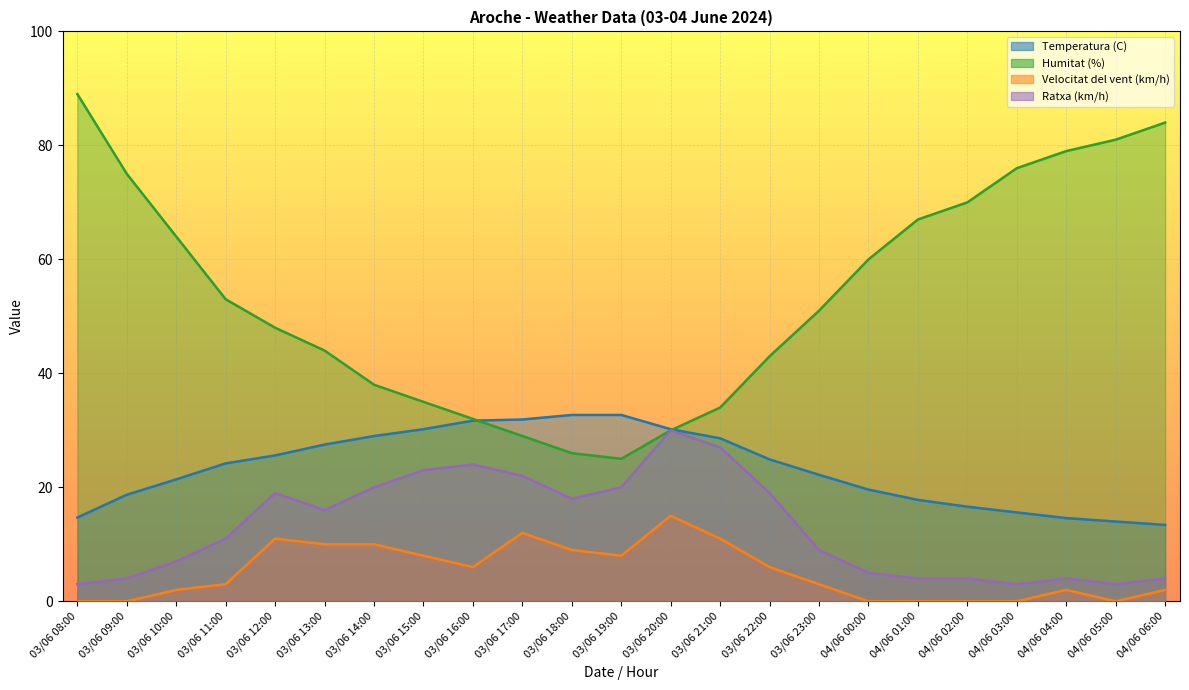

How many categories are shown in the chart?

23